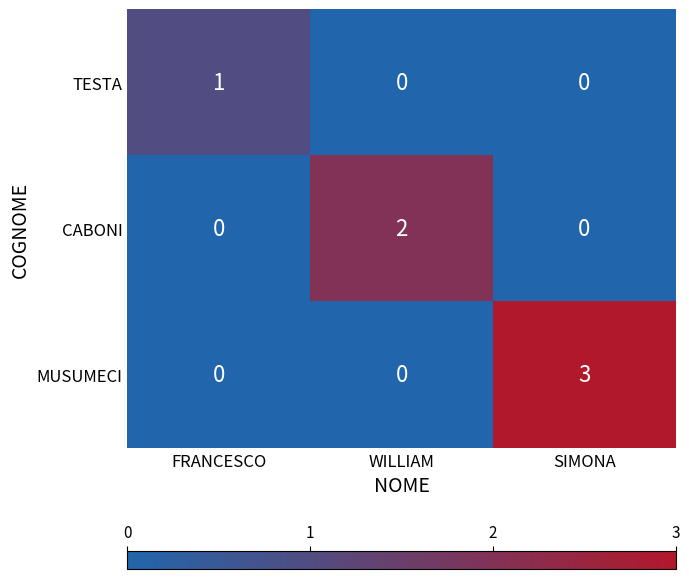

At which category is the sum across all series the highest?

SIMONA